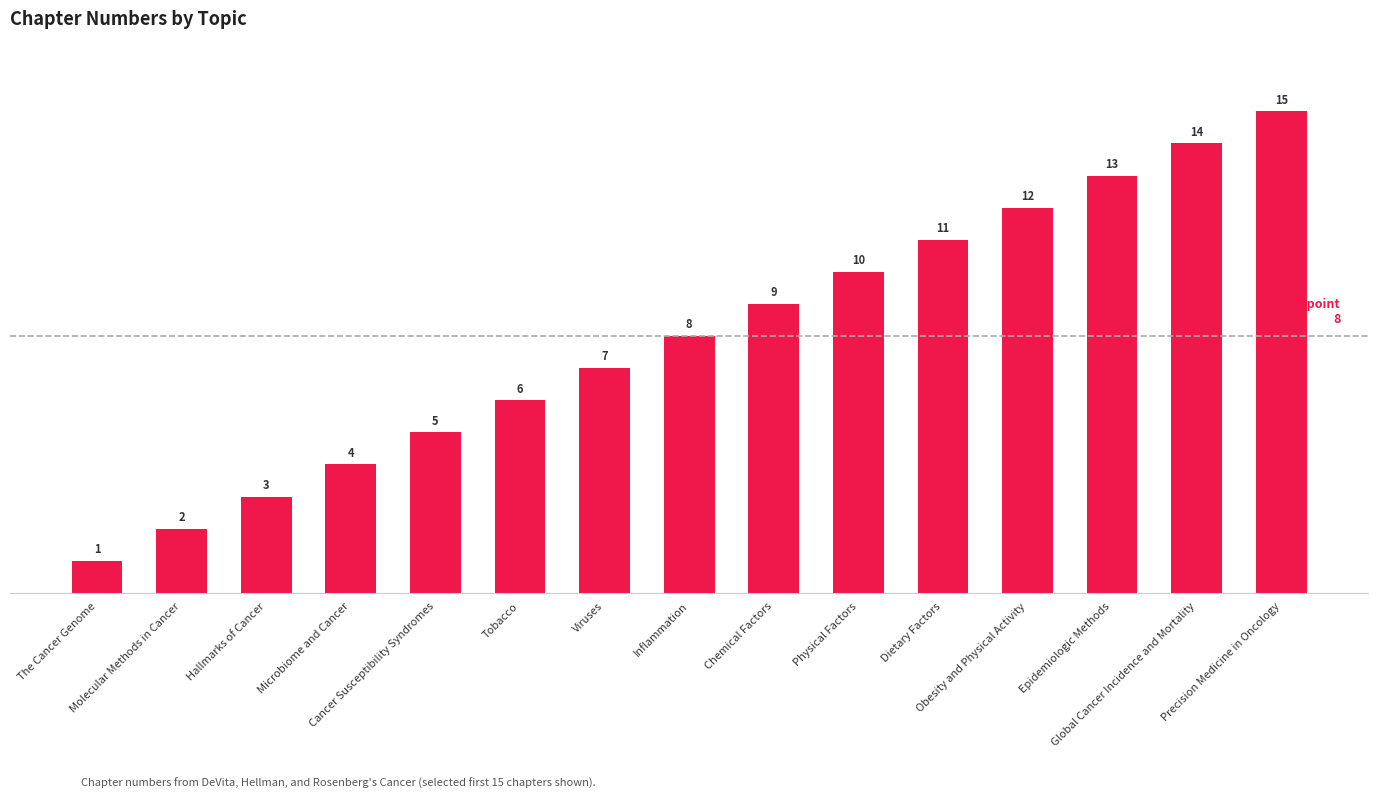

List the labels in order of value, largest first.

Precision Medicine in Oncology, Global Cancer Incidence and Mortality, Epidemiologic Methods, Obesity and Physical Activity, Dietary Factors, Physical Factors, Chemical Factors, Inflammation, Viruses, Tobacco, Cancer Susceptibility Syndromes, Microbiome and Cancer, Hallmarks of Cancer, Molecular Methods in Cancer, The Cancer Genome